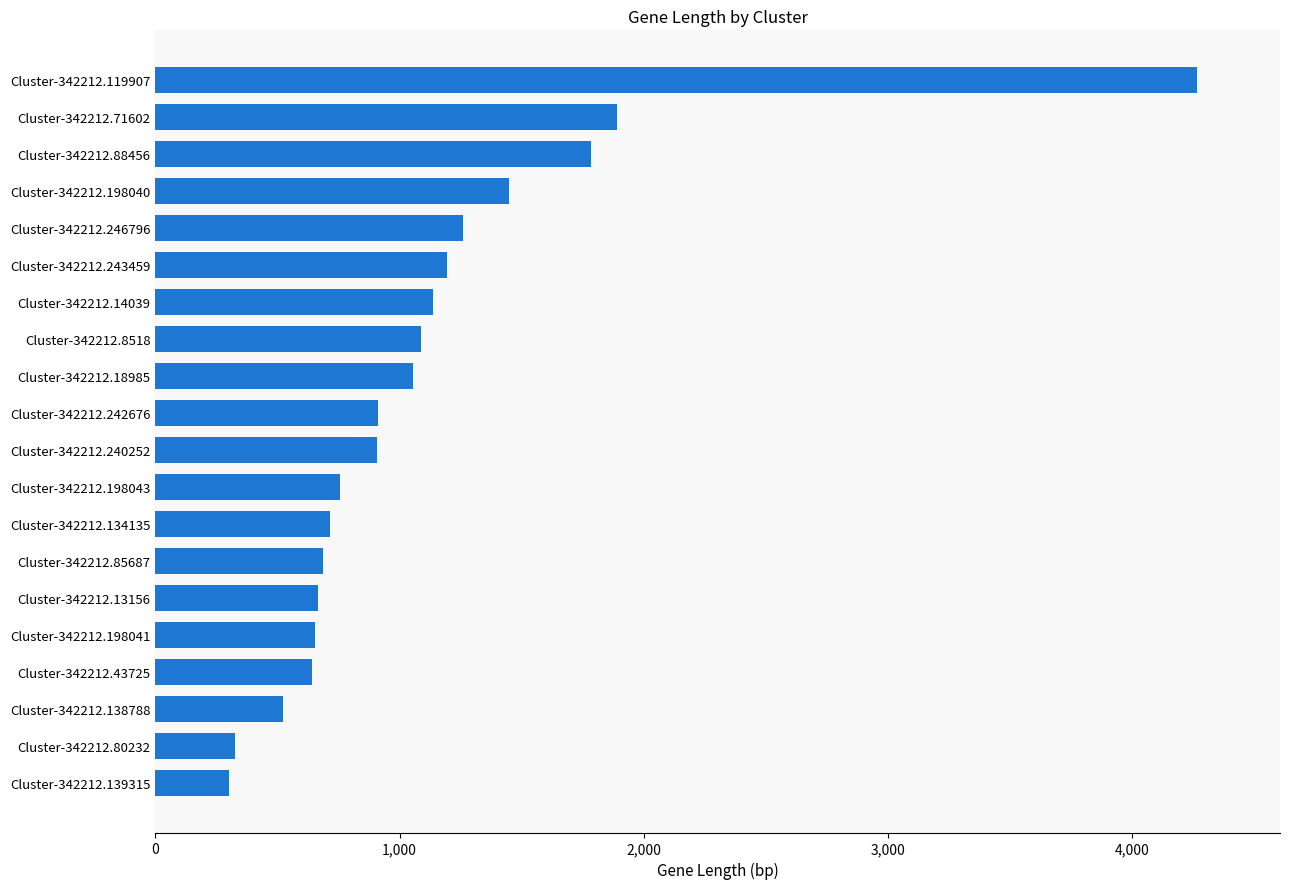

How many distinct data groups are displayed?

1